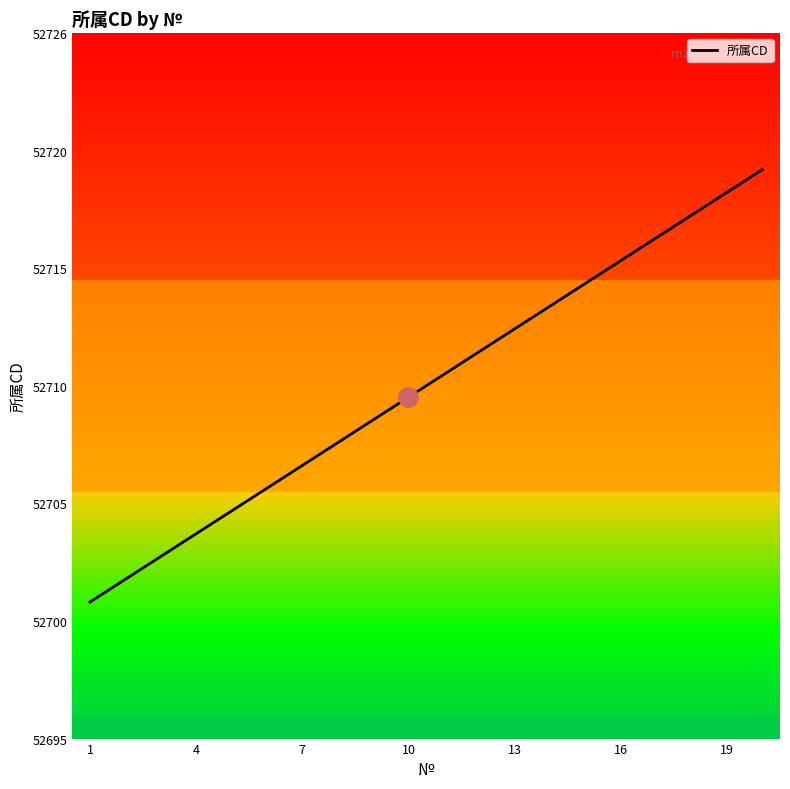

Which has a higher value, 10 or 18?

18